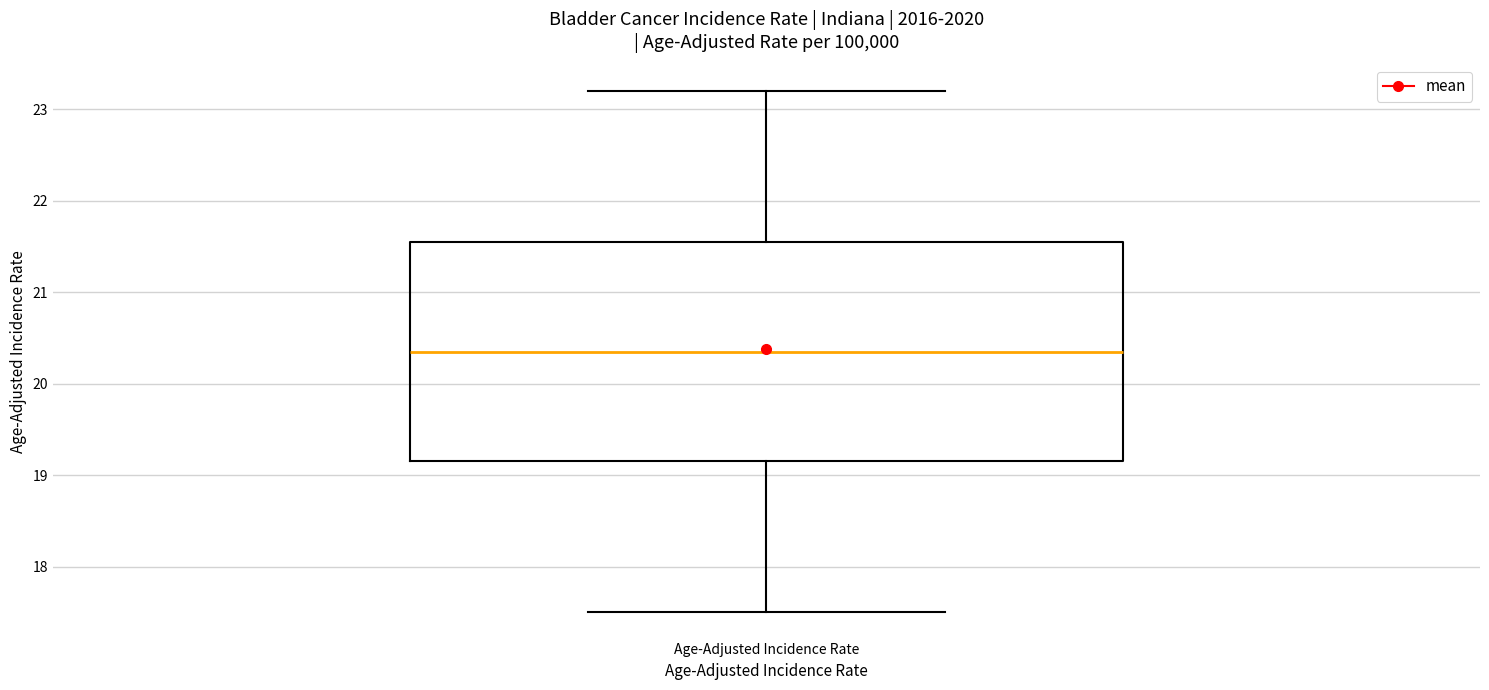

Read this box plot against the y-axis: the position of the median line, the range covered by the box, and the ends of both whiskers. The values are not printed on the chart, so give them approximately, as read against the axis.

median 20.4, box 19.2 to 21.6, whiskers 17.5 to 23.2